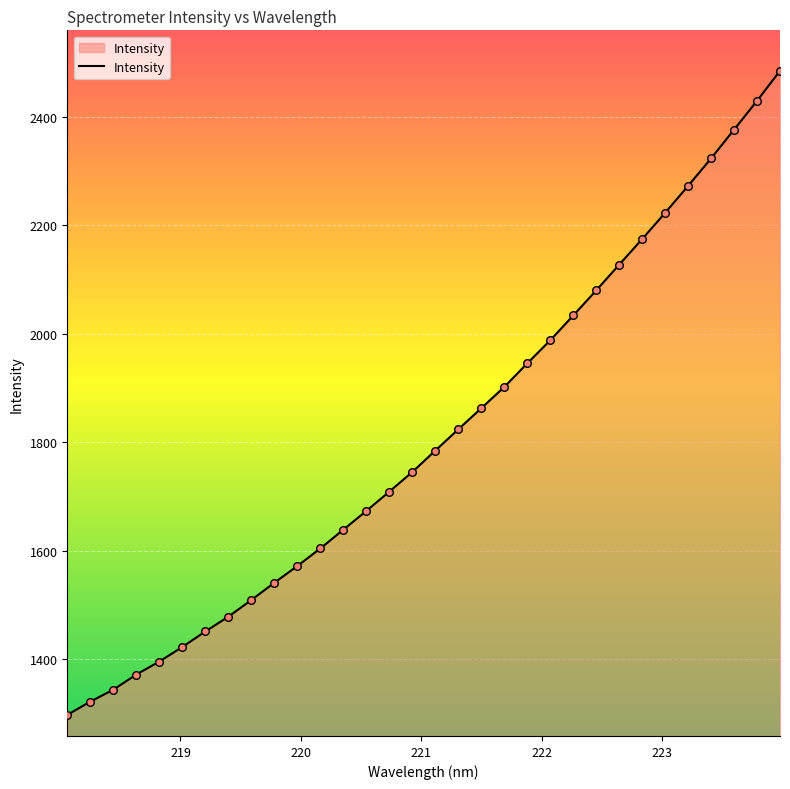

What is the difference between the maximum and minimum values?

1187.5